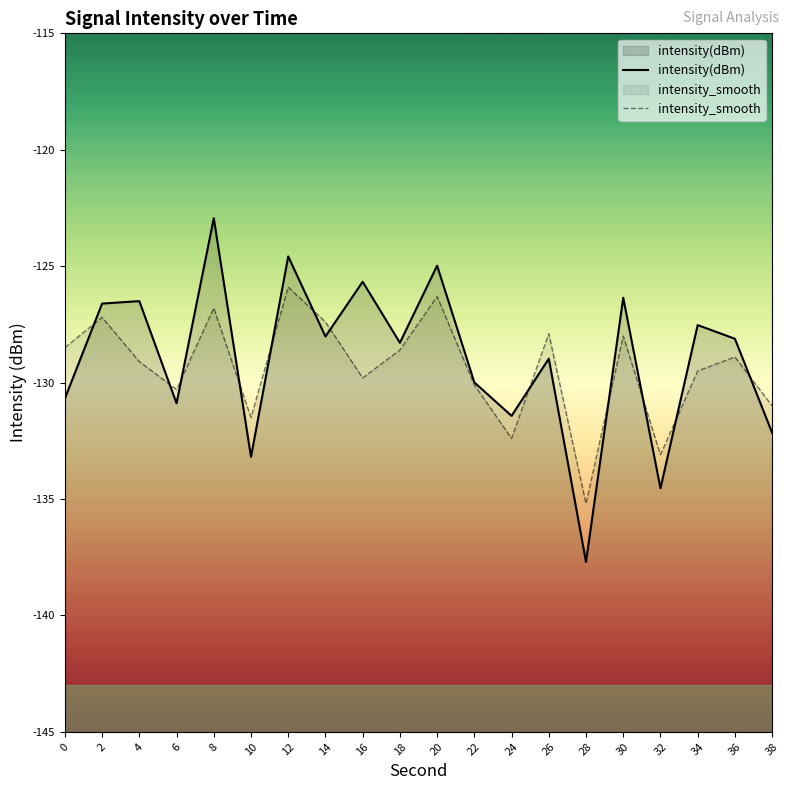

What is the difference between the second highest and second lowest values in the intensity_smooth series?

6.8